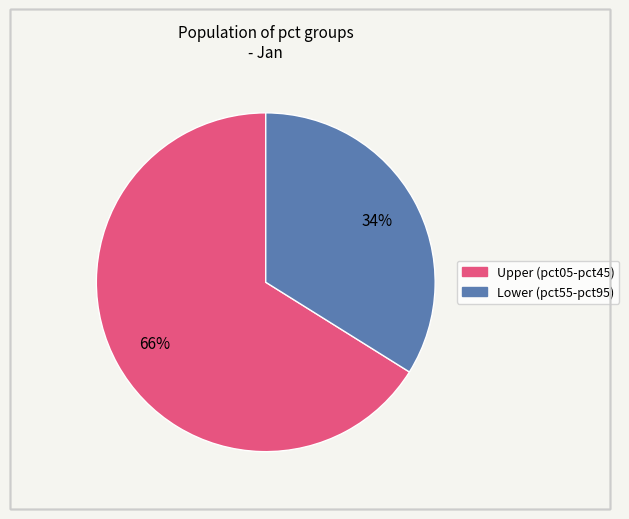

To the nearest percent, what is the difference between the largest and smallest slice percentages?

32%